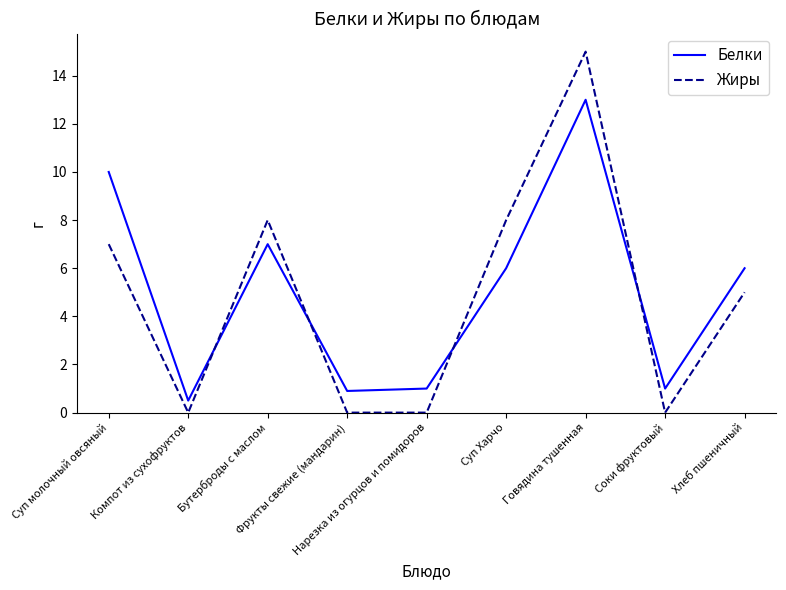

Which series has the largest range (max minus min)?

Жиры